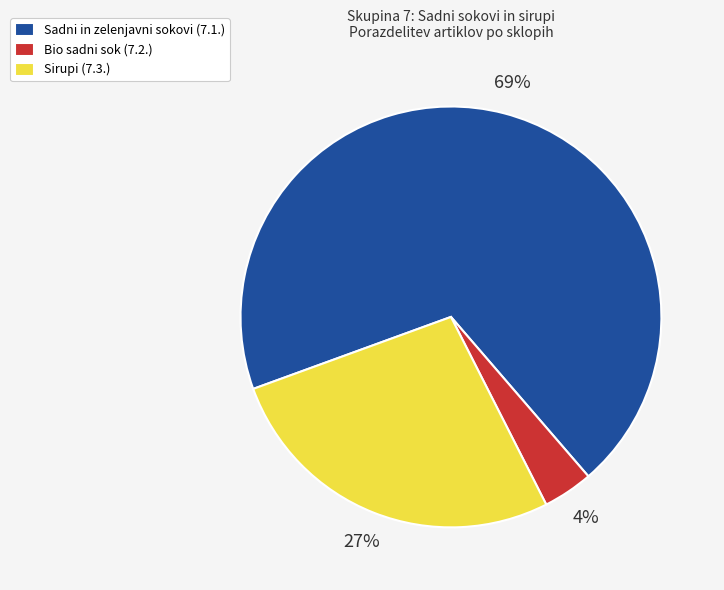

Which has a higher value, Sadni in zelenjavni sokovi (7.1.) or Sirupi (7.3.)?

Sadni in zelenjavni sokovi (7.1.)